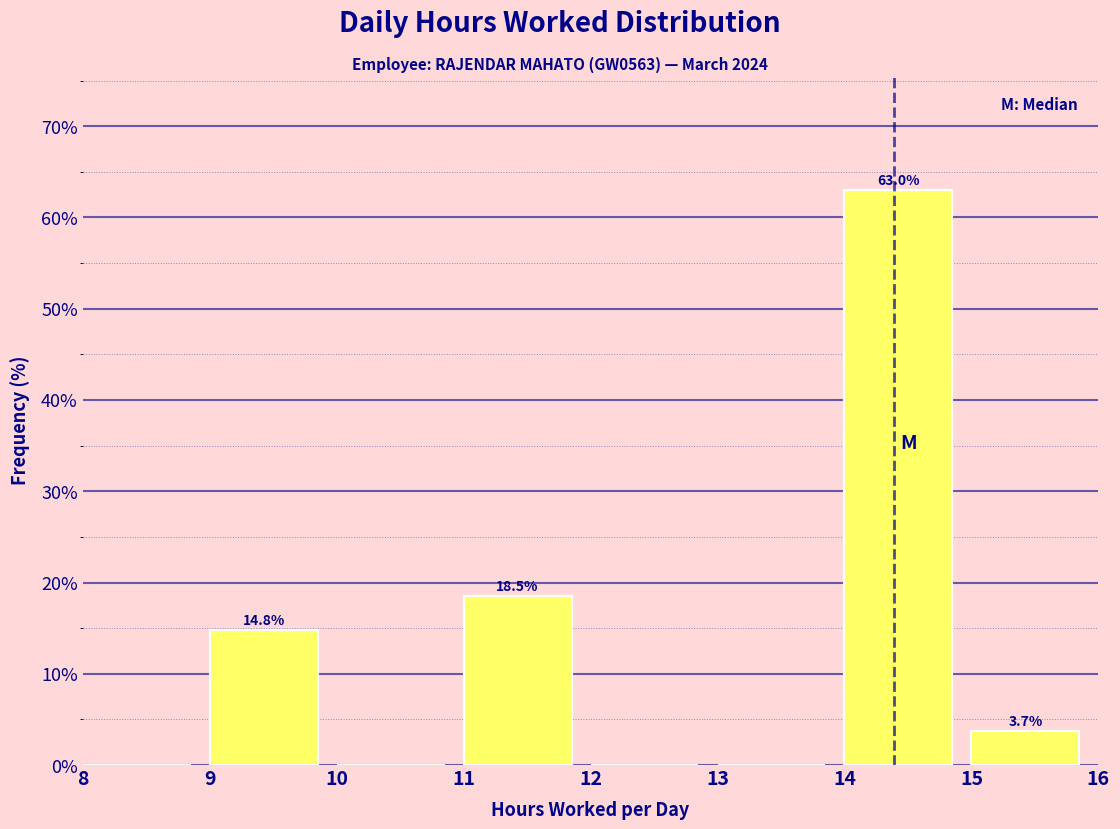

Over which range of the x-axis is the bar tallest?

14 to 15